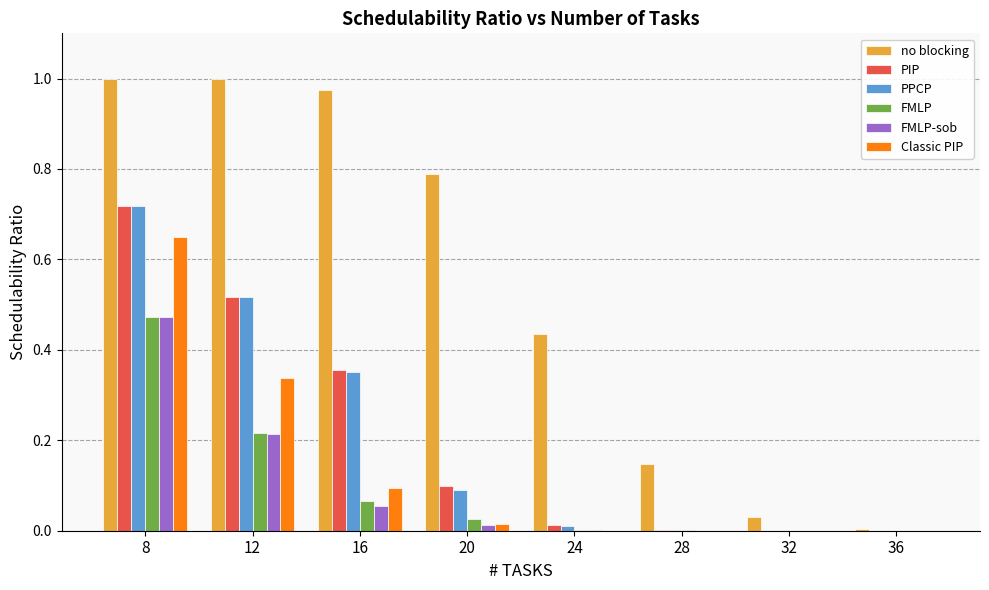

Is it true that Classic PIP equals 0.0 at 24?

True